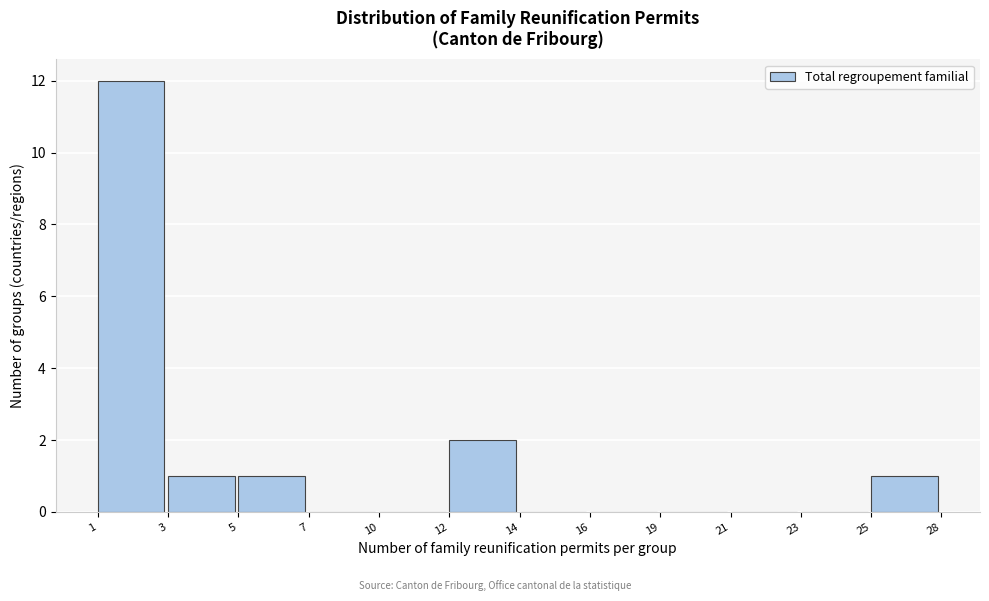

Reading left to right, what are all the values shown in this chart?

1=12	3=1	5=1	7=0	10=0	12=2	14=0	16=0	19=0	21=0	23=0	25=1